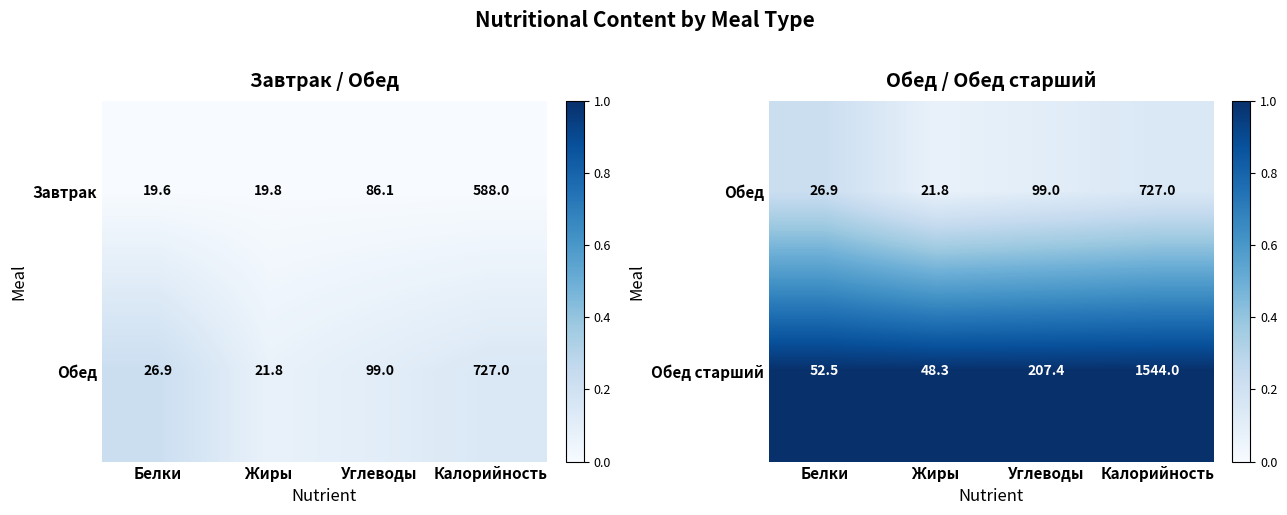

Rank the categories by Завтрак value from highest to lowest.

Калорийность, Углеводы, Жиры, Белки